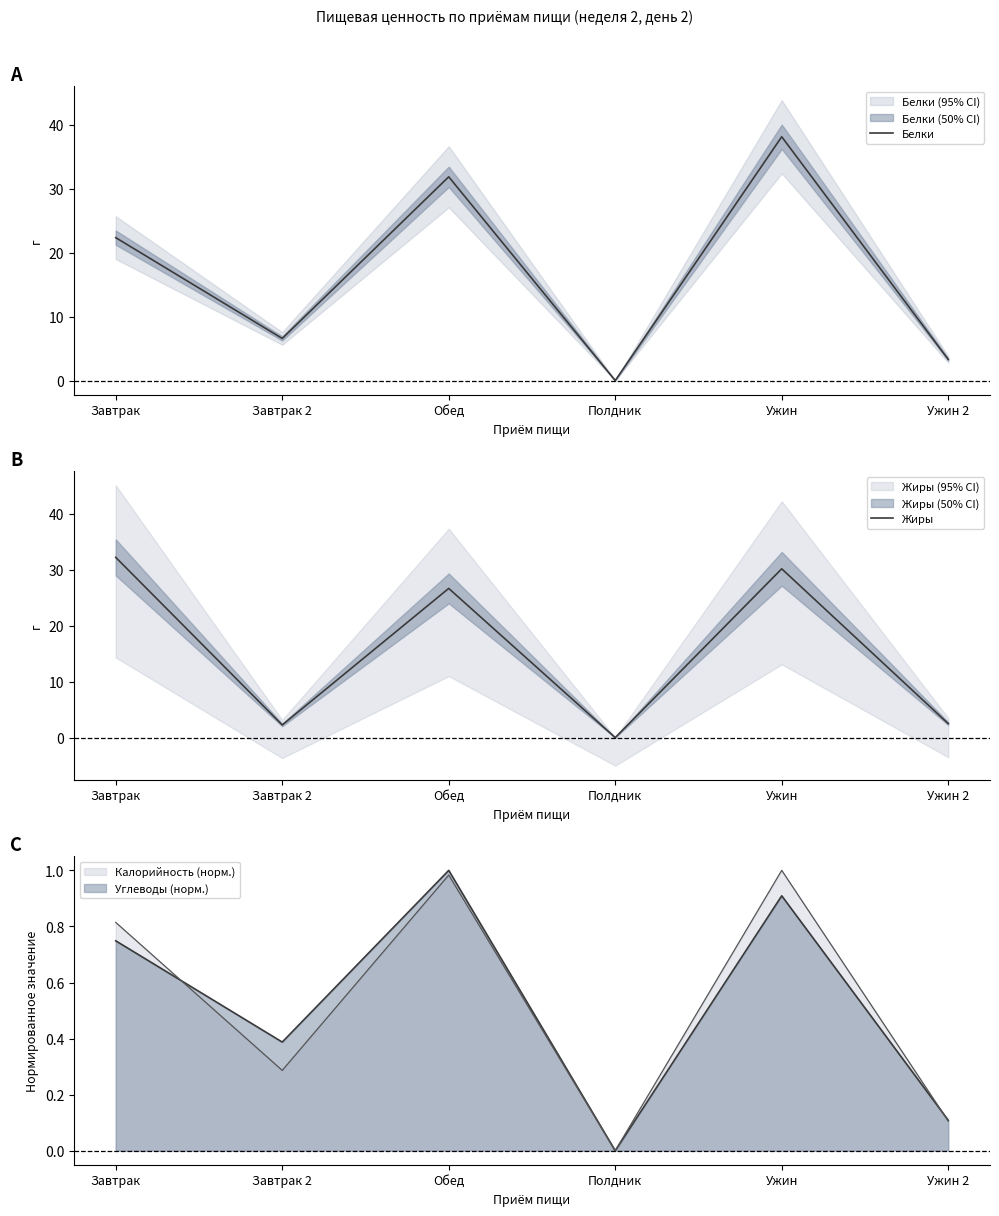

What is the label of the 4th point from the right?

Обед